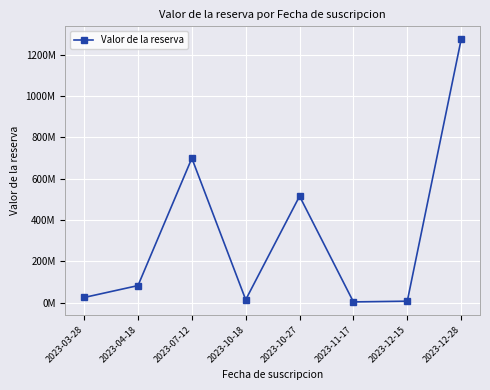

Which label corresponds to the smallest value in the chart?

2023-11-17